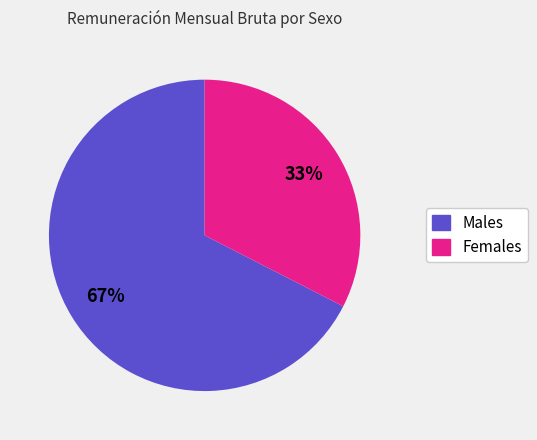

Is there any slice that represents more than half of the pie?

Yes